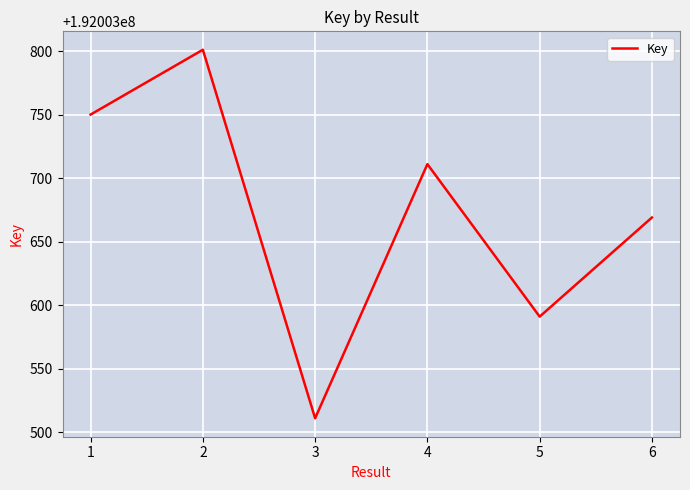

What is the greatest value displayed?

192003801